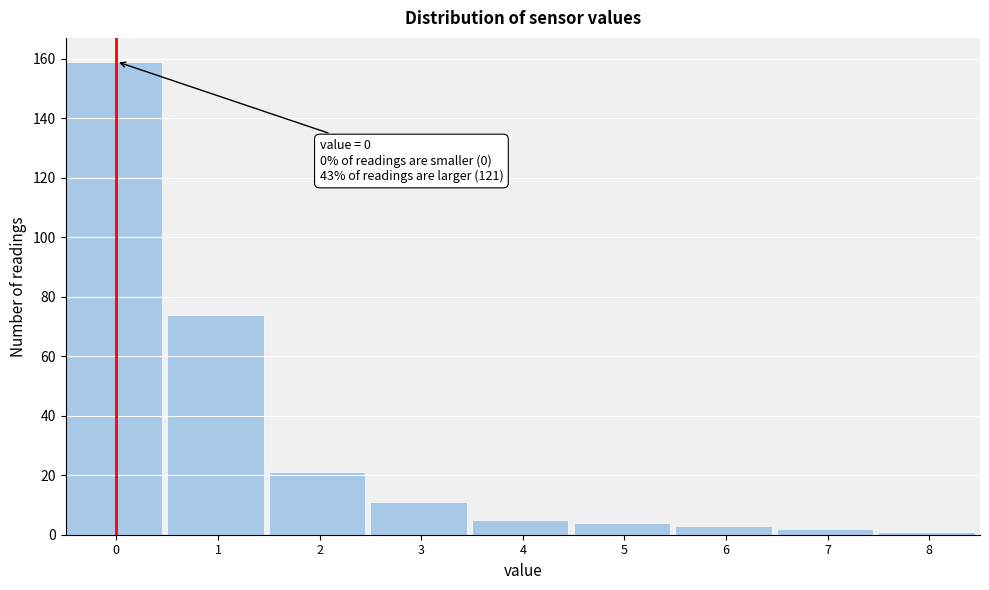

Reading left to right, extract all data points from this chart.

159	74	21	11	5	4	3	2	1